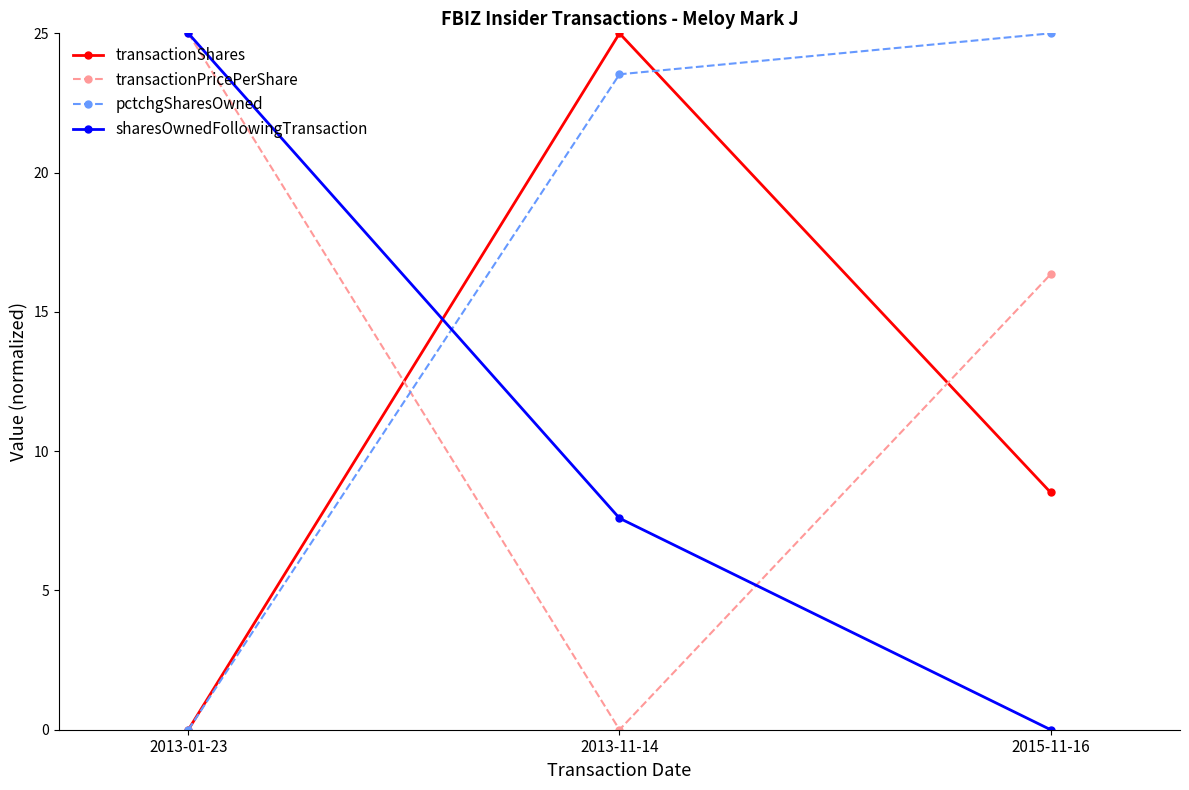

What are all the series names shown in the legend?

transactionShares, transactionPricePerShare, pctchgSharesOwned, sharesOwnedFollowingTransaction